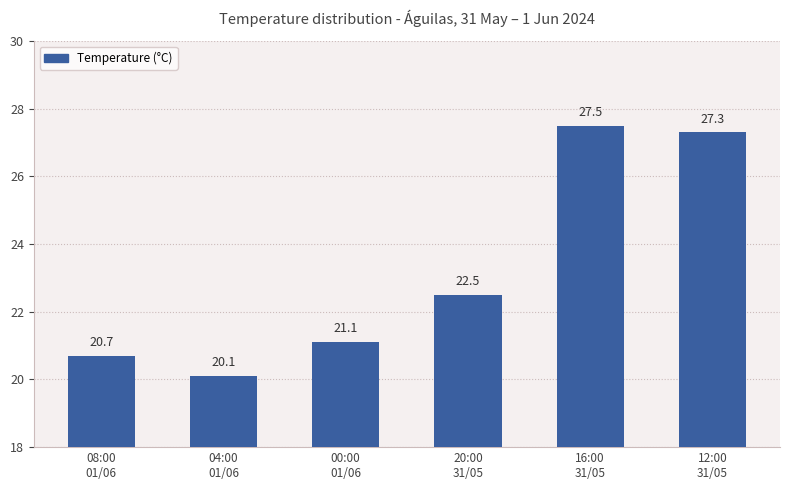

The value at 12:00
31/05 is 12.1. True or false?

False